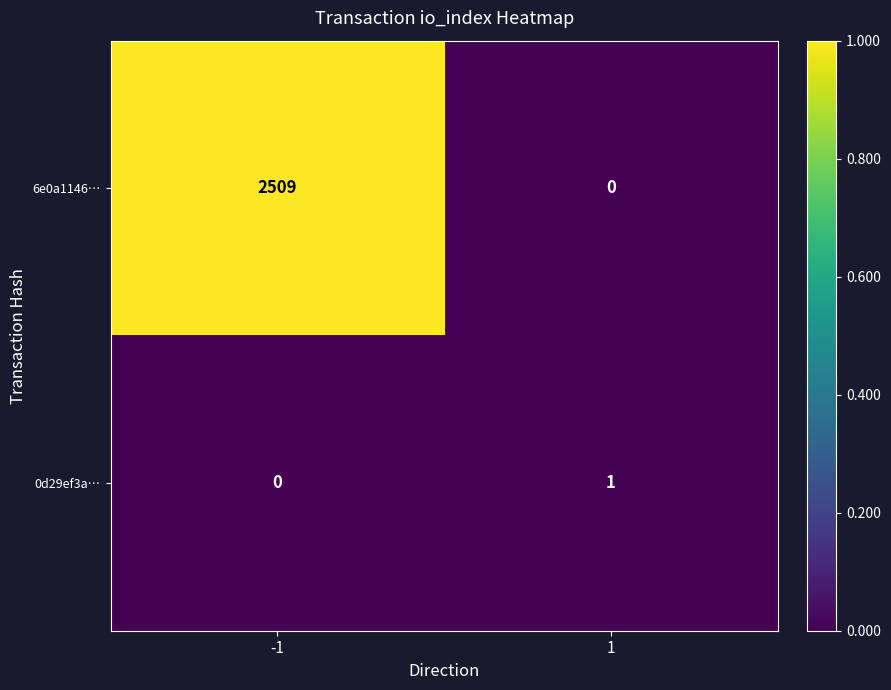

The 6e0a1146… series shows 2509 at -1. True or false?

True